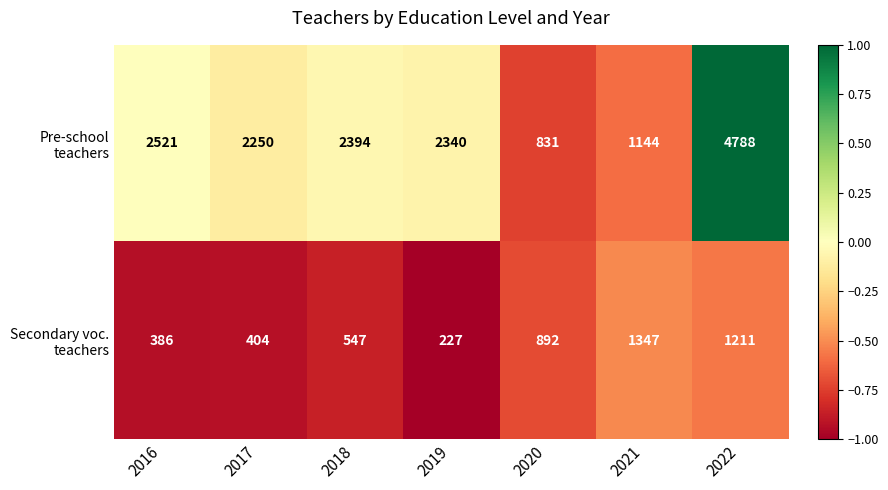

At which category is the sum across all series the highest?

2022